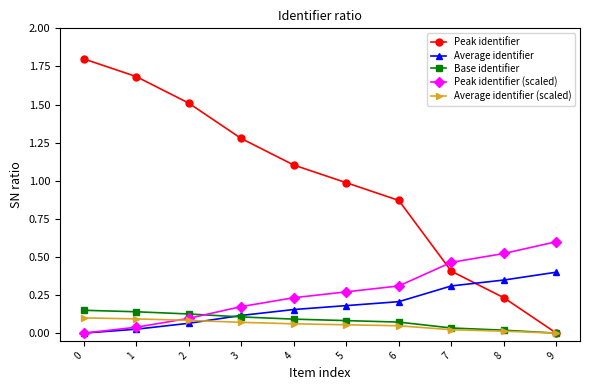

Which series ends up on top after the final intersection of Average identifier and Peak identifier?

Average identifier